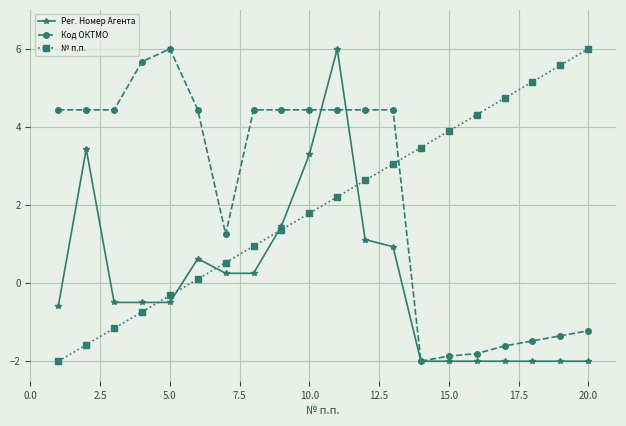

True or false: № п.п. and Код ОКТМО intersect in this chart.

True